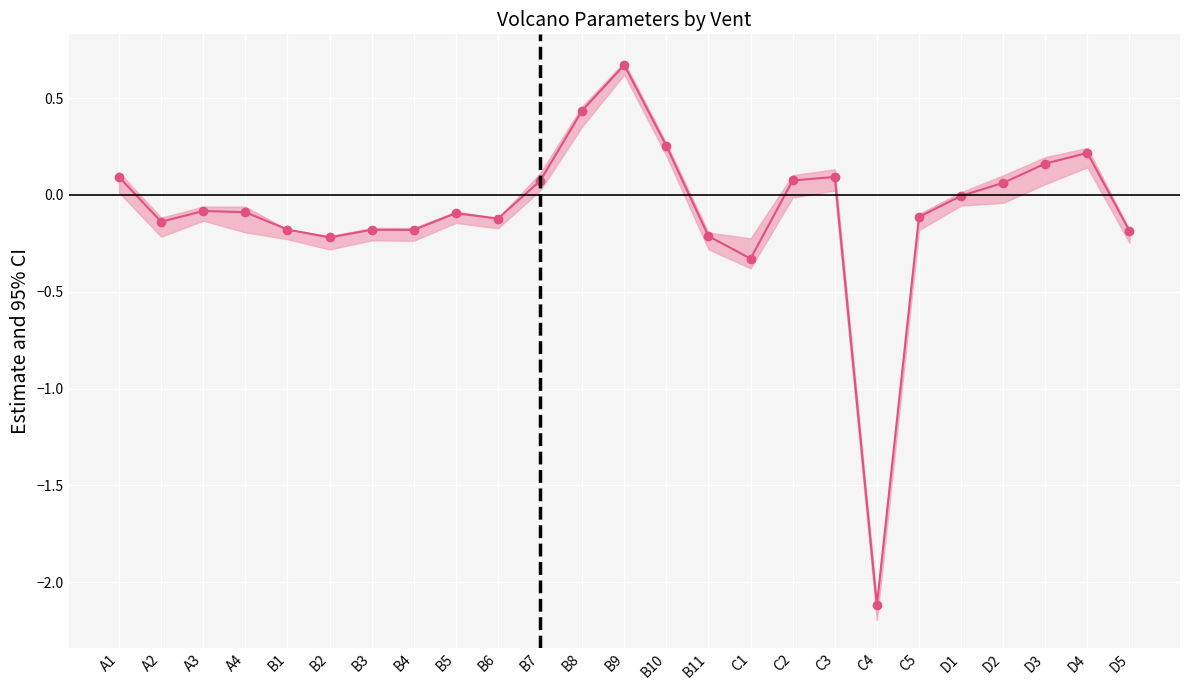

True or false: there are more than 0 points higher than both neighbors.

True